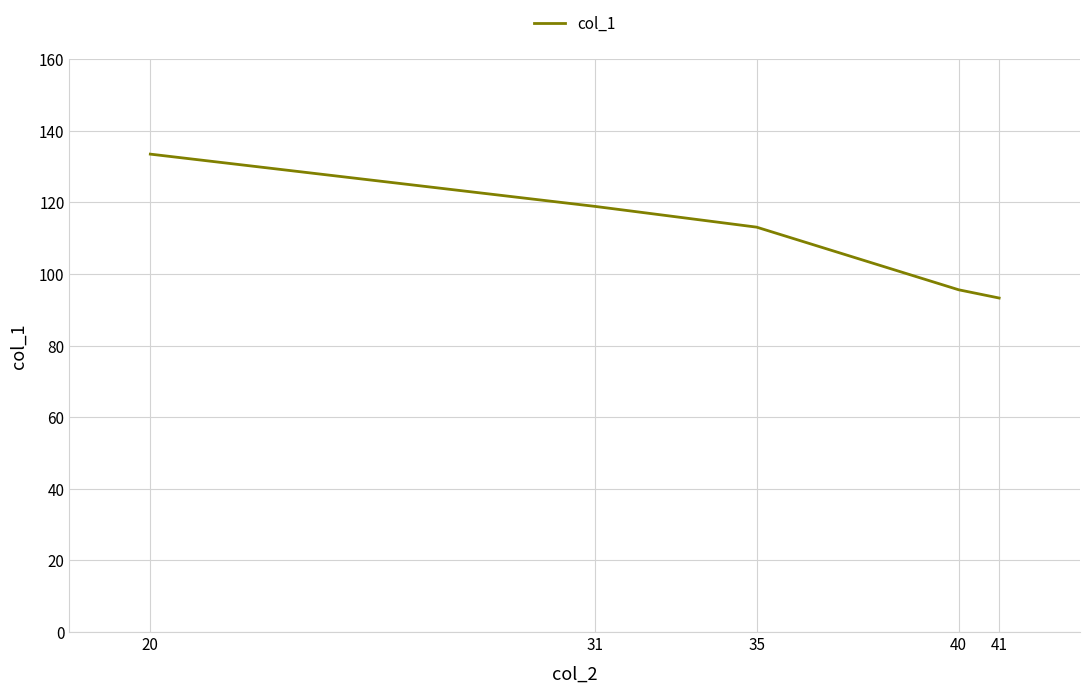

What is the difference between the maximum and minimum values?

40.2